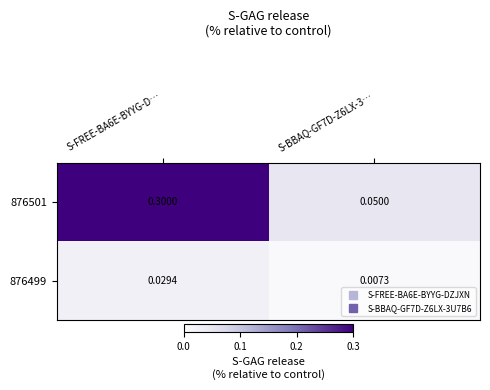

Is the value of 876501 at S-BBAQ-GF7D-Z6LX-3… greater than the value of 876499 at S-BBAQ-GF7D-Z6LX-3…?

Yes